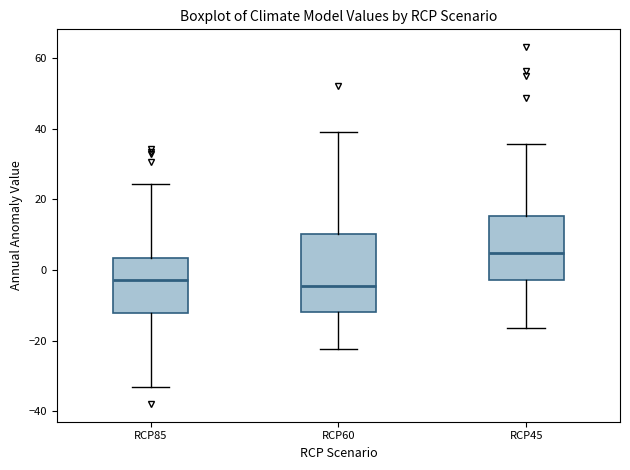

Reading left to right, transcribe this box plot: for each box, give where its median line is, the range the box spans, and where its two whiskers end, as read against the y-axis. The values are not printed on the chart, so give them approximately, as read against the axis.

RCP85: median -2, box -12 to 4, whiskers -32 to 24
RCP60: median -4, box -12 to 10, whiskers -22 to 40
RCP45: median 4, box -2 to 16, whiskers -16 to 36